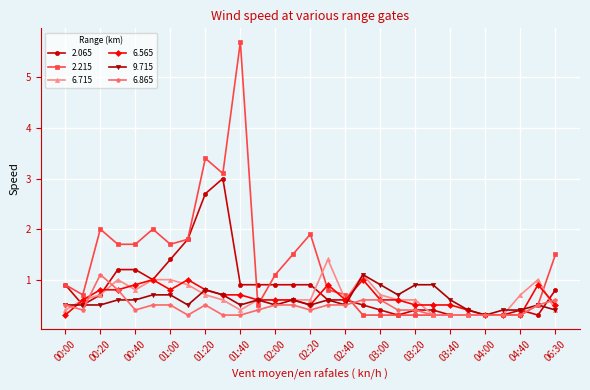

Which series has the largest total across all categories?

2.215